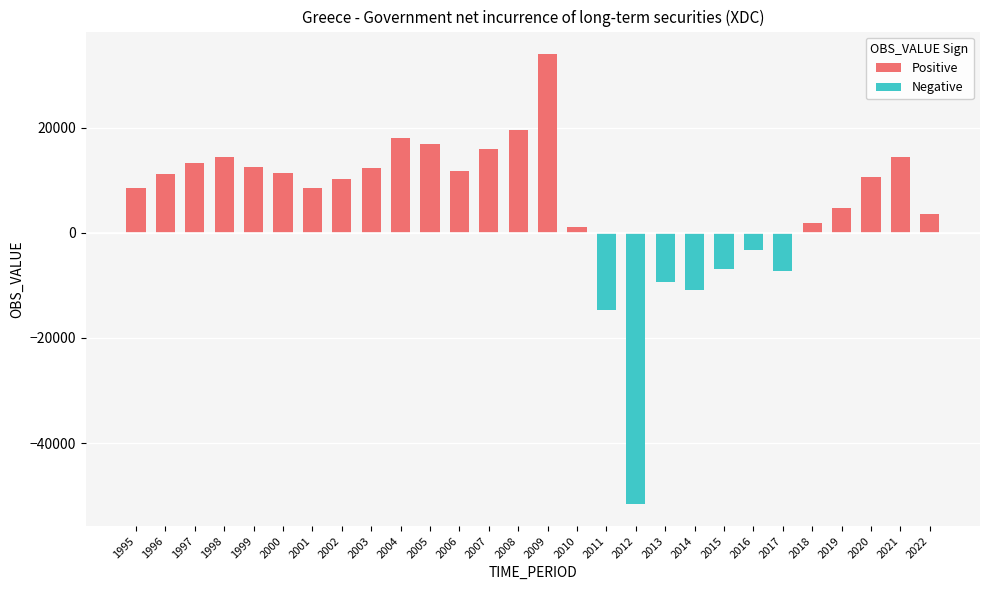

What is the lowest value of the Negative series?

-51490